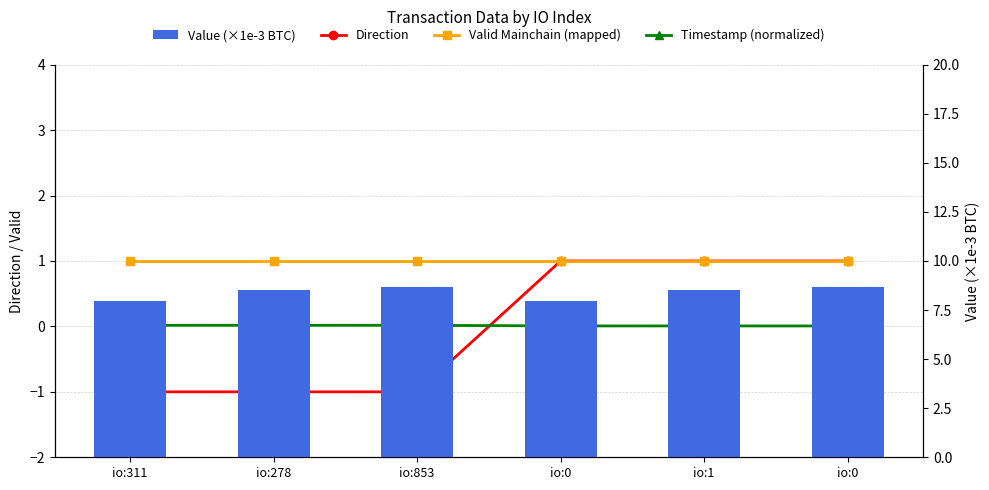

What is the greatest value displayed?

8.7